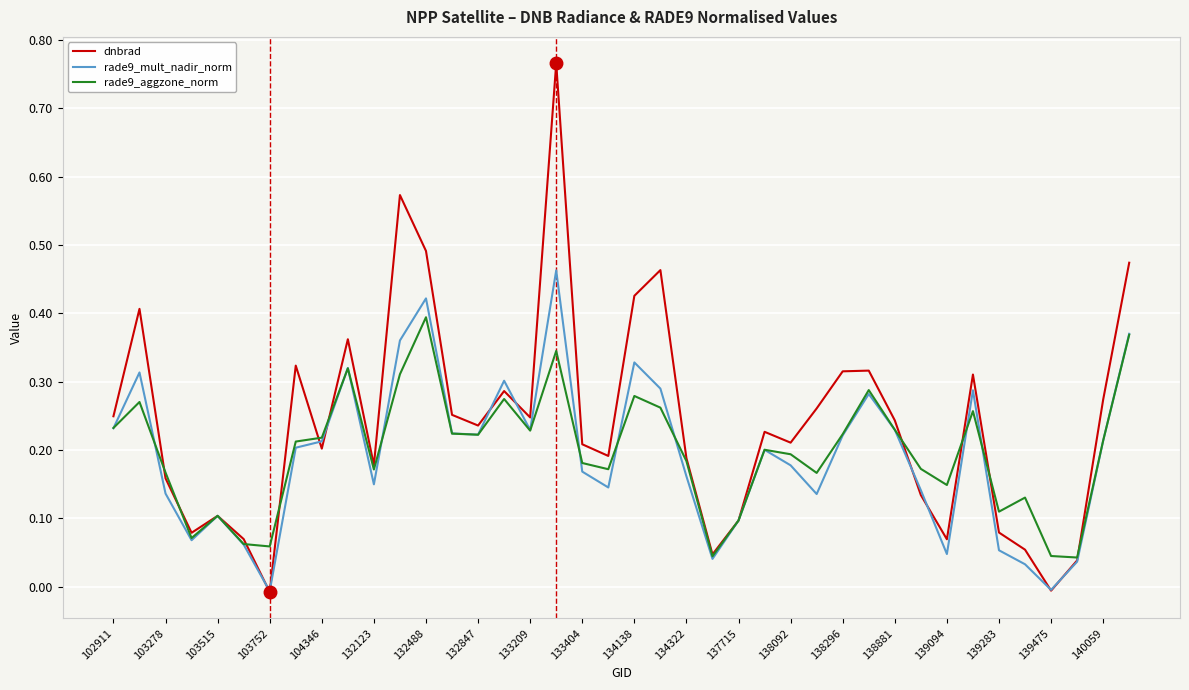

Which series has the largest total across all categories?

dnbrad